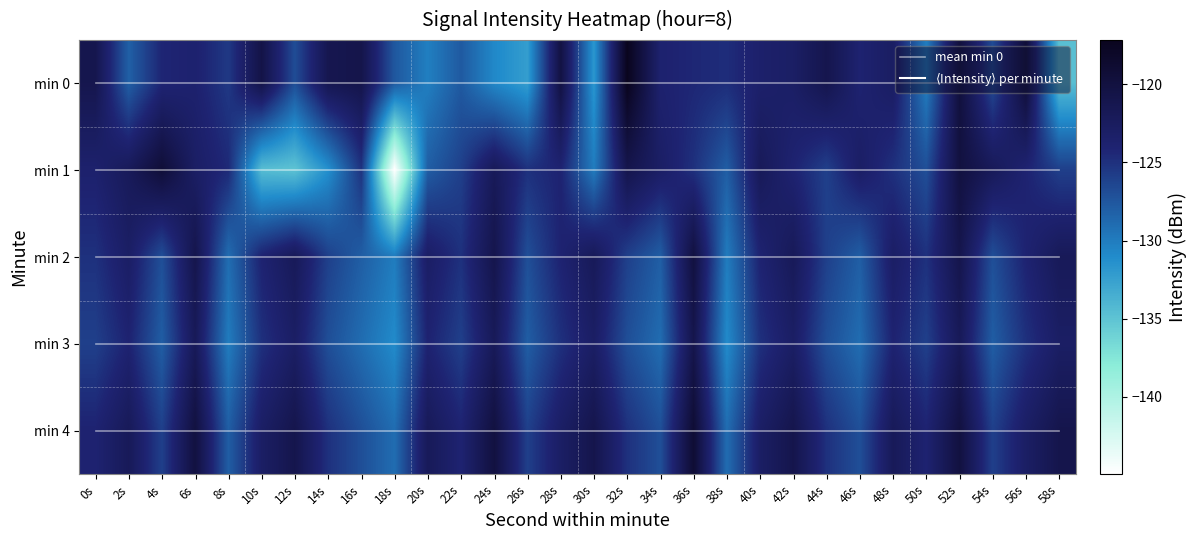

What is the difference between the second highest and second lowest values in the min 1 series?

15.0